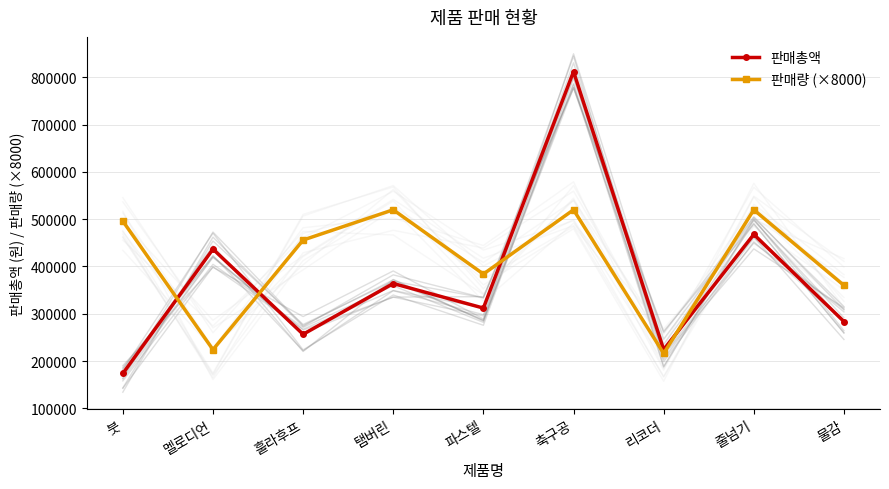

What position from the left is 축구공?

6